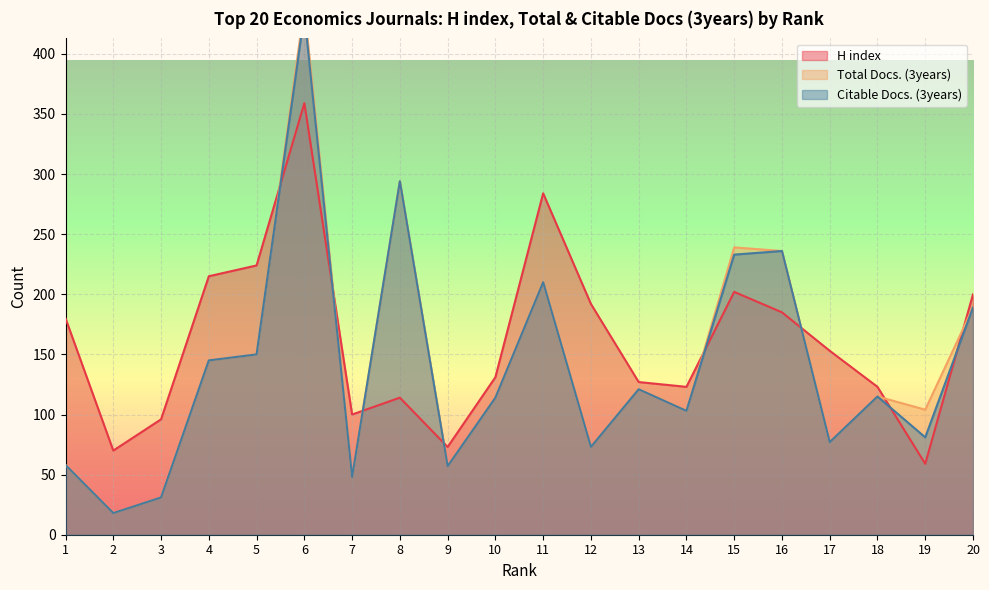

True or false: Total Docs. (3years) and Citable Docs. (3years) intersect in this chart.

False